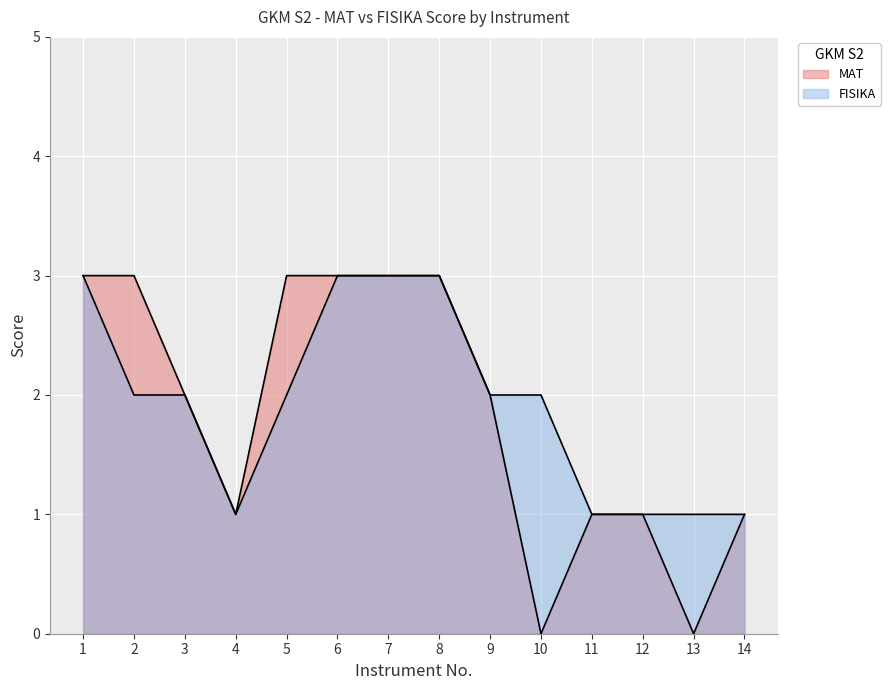

Does the chart display data point markers on the line(s)?

No